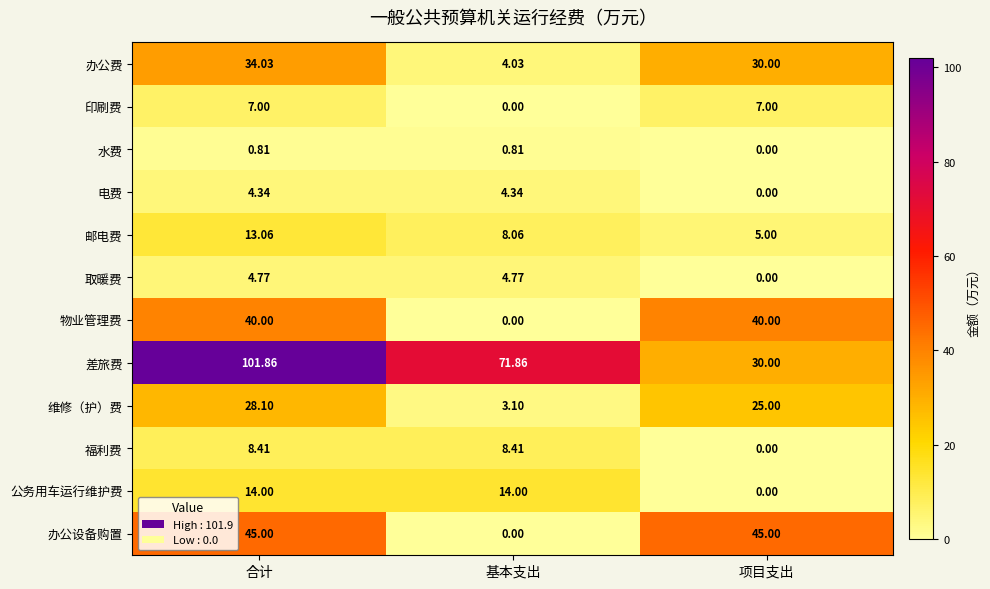

Count the number of data series in this chart.

12